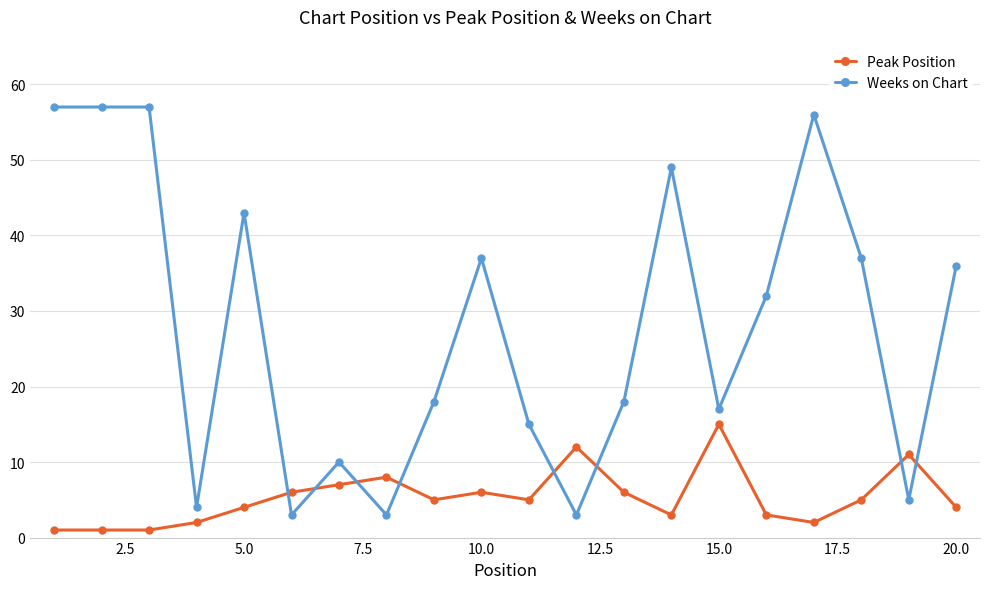

What is the sum of all Weeks on Chart values?

557